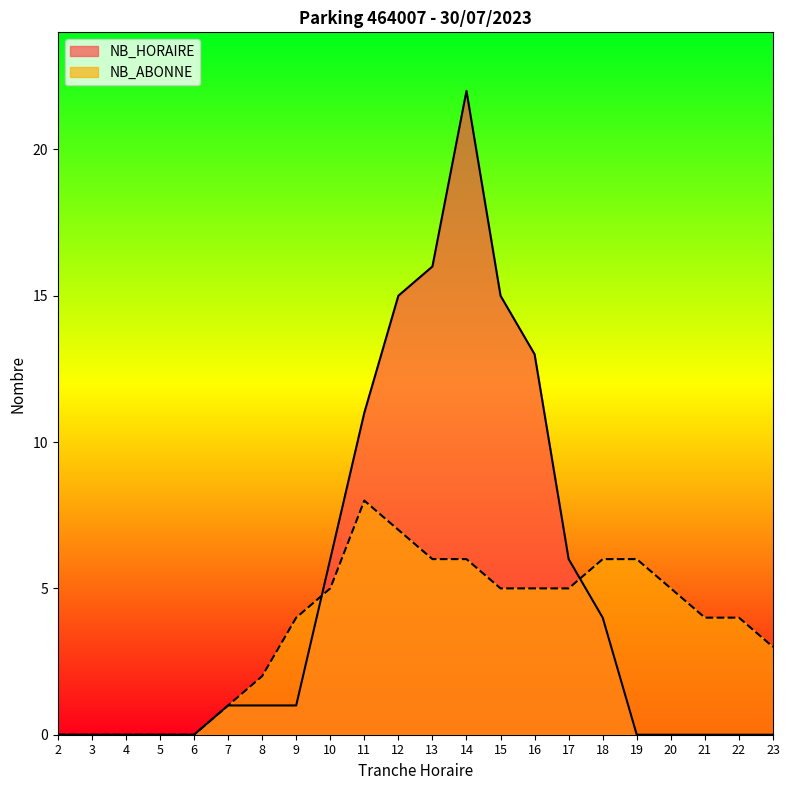

At which label does NB_HORAIRE reach its peak?

14